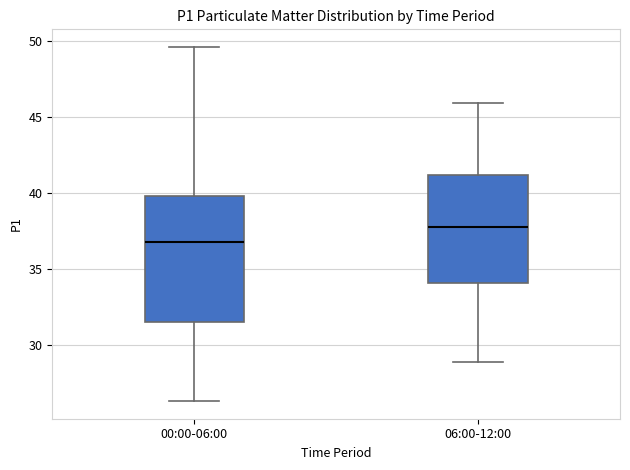

Reading left to right, transcribe this box plot: for each box, give where its median line is, the range the box spans, and where its two whiskers end, as read against the y-axis. The values are not printed on the chart, so give them approximately, as read against the axis.

00:00-06:00: median 37.0, box 31.5 to 40.0, whiskers 26.5 to 49.5
06:00-12:00: median 38.0, box 34.0 to 41.0, whiskers 29.0 to 46.0